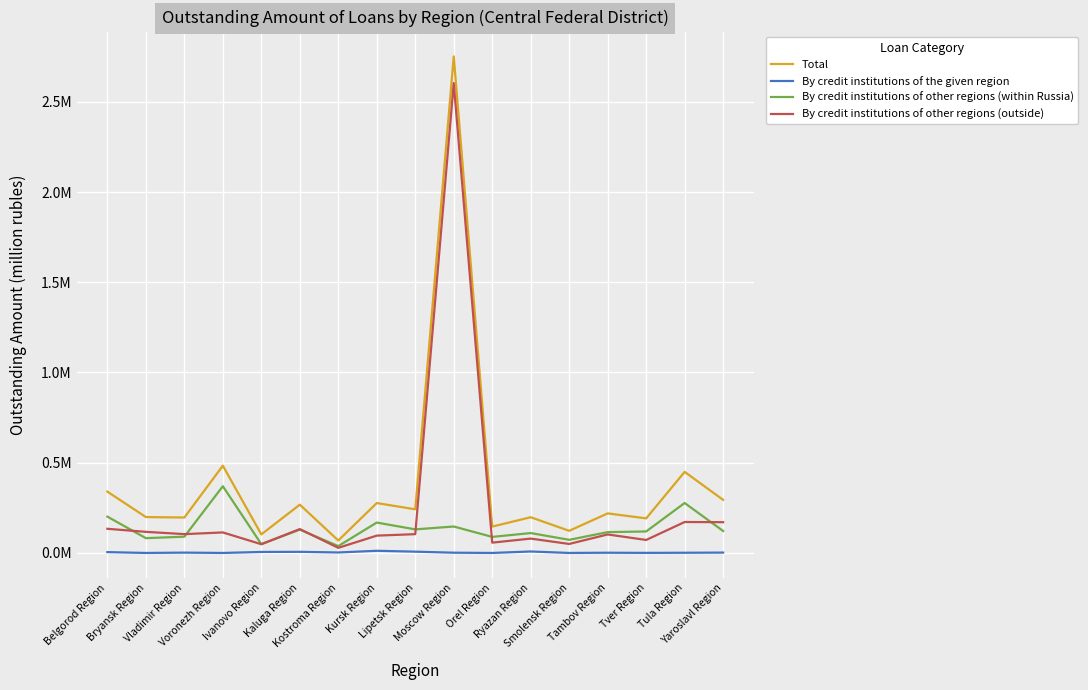

What is the maximum value shown in the chart?

2751582